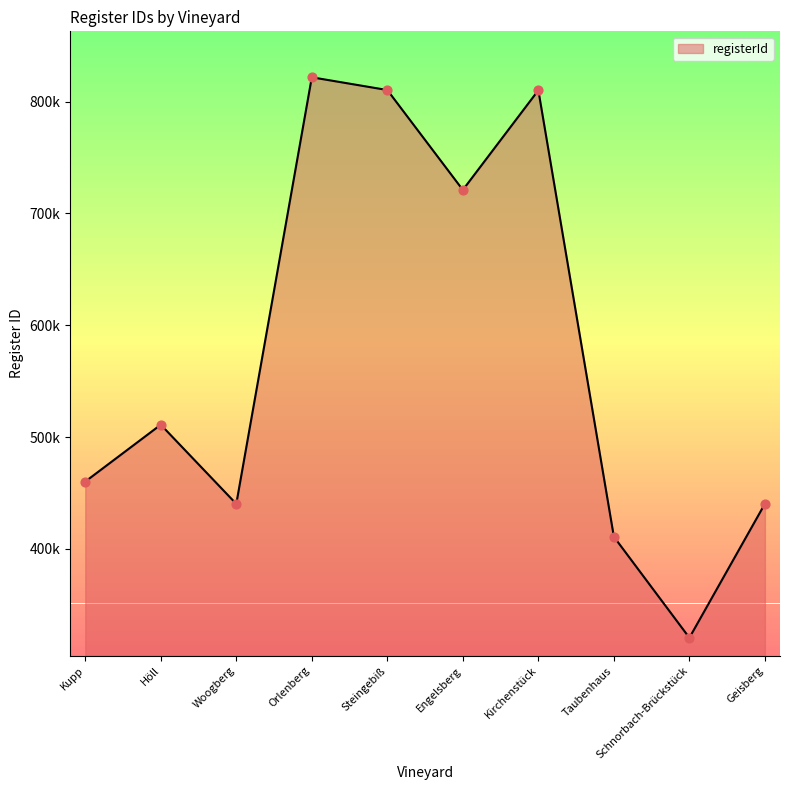

Which has a higher value, Kirchenstück or Kupp?

Kirchenstück